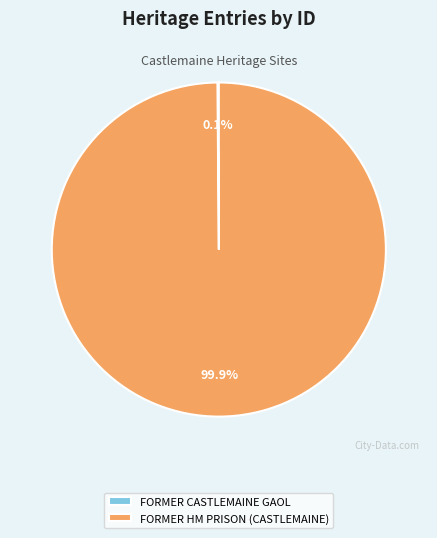

What is the largest slice in the pie chart?

FORMER HM PRISON (CASTLEMAINE)